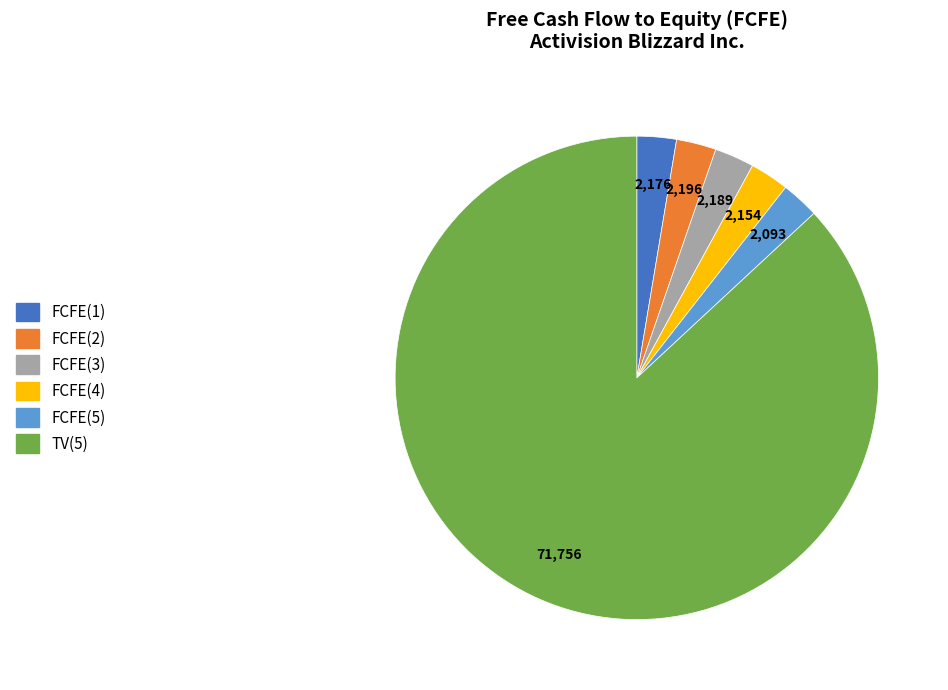

True or false: FCFE(5) accounts for 10% of the total.

False